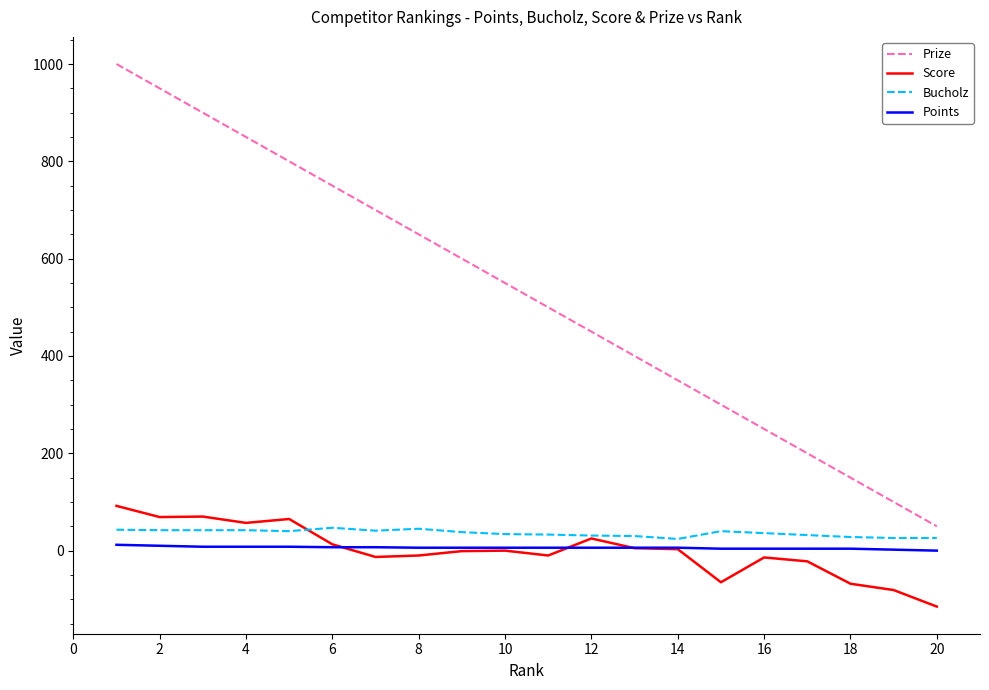

Which series has the widest spread of values?

Prize